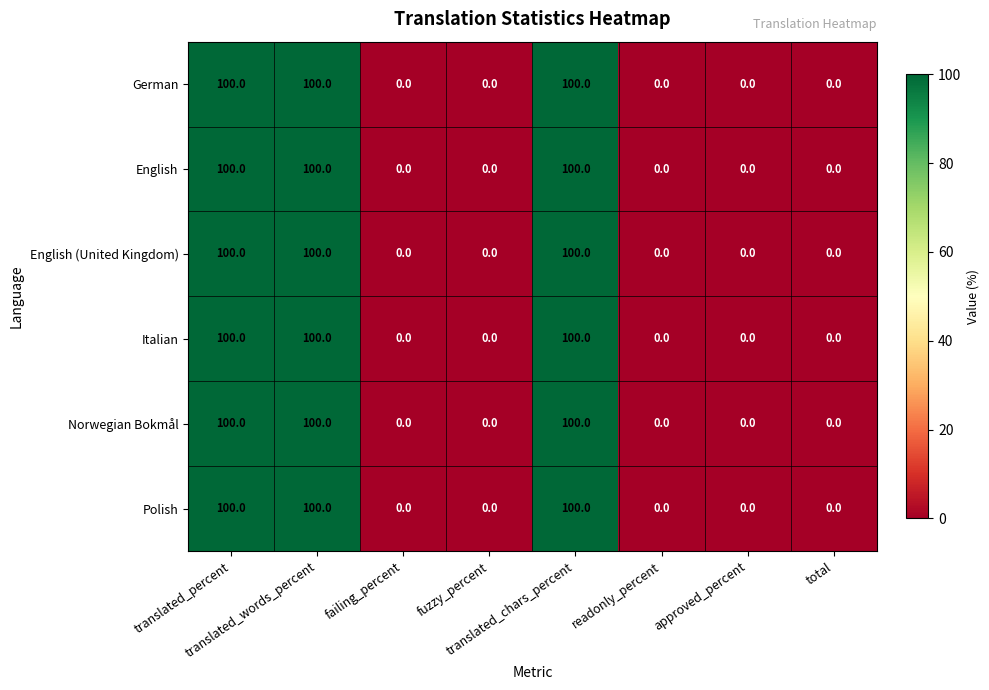

What is the maximum value for Italian?

100